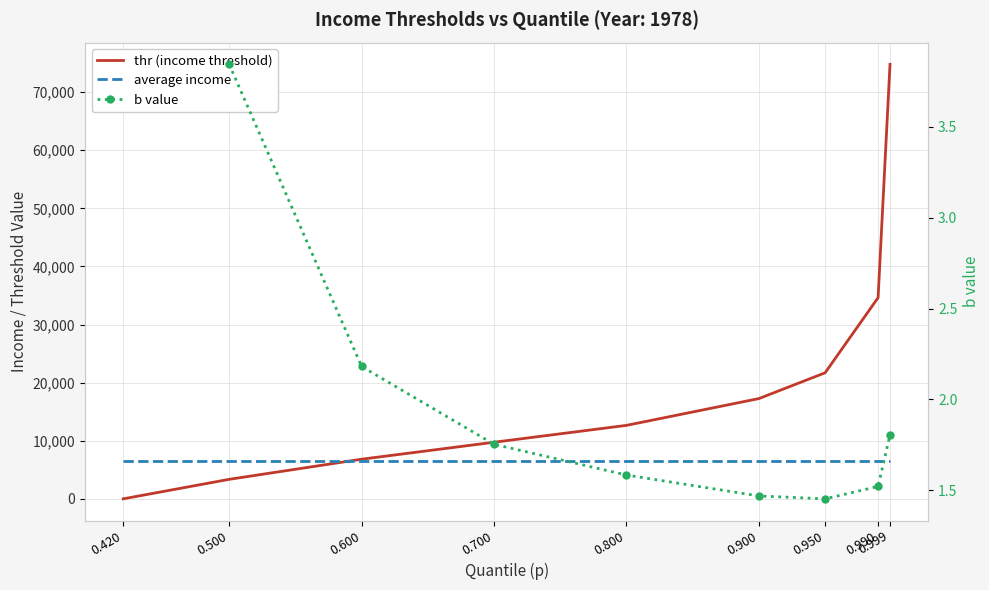

Read the b value value at 0.800.

1.6